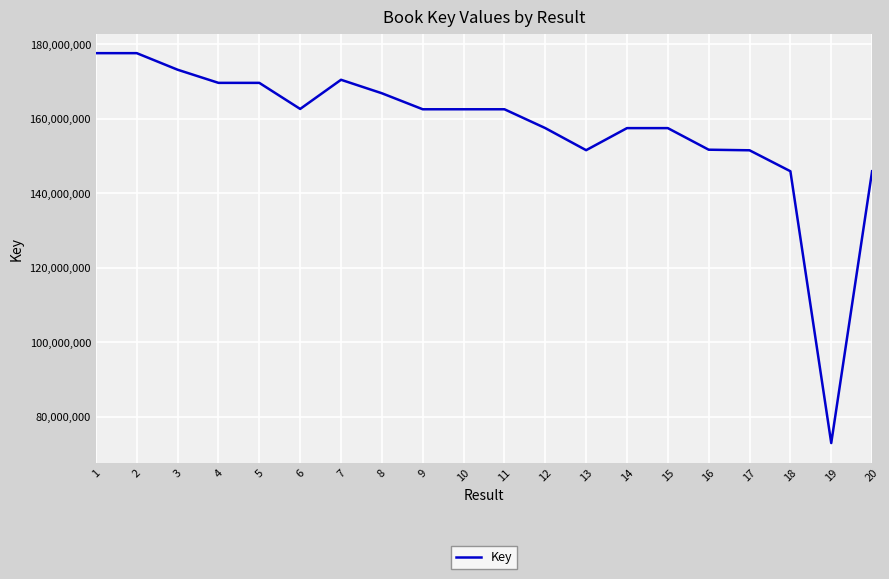

What value does the data have at 17?

151531141